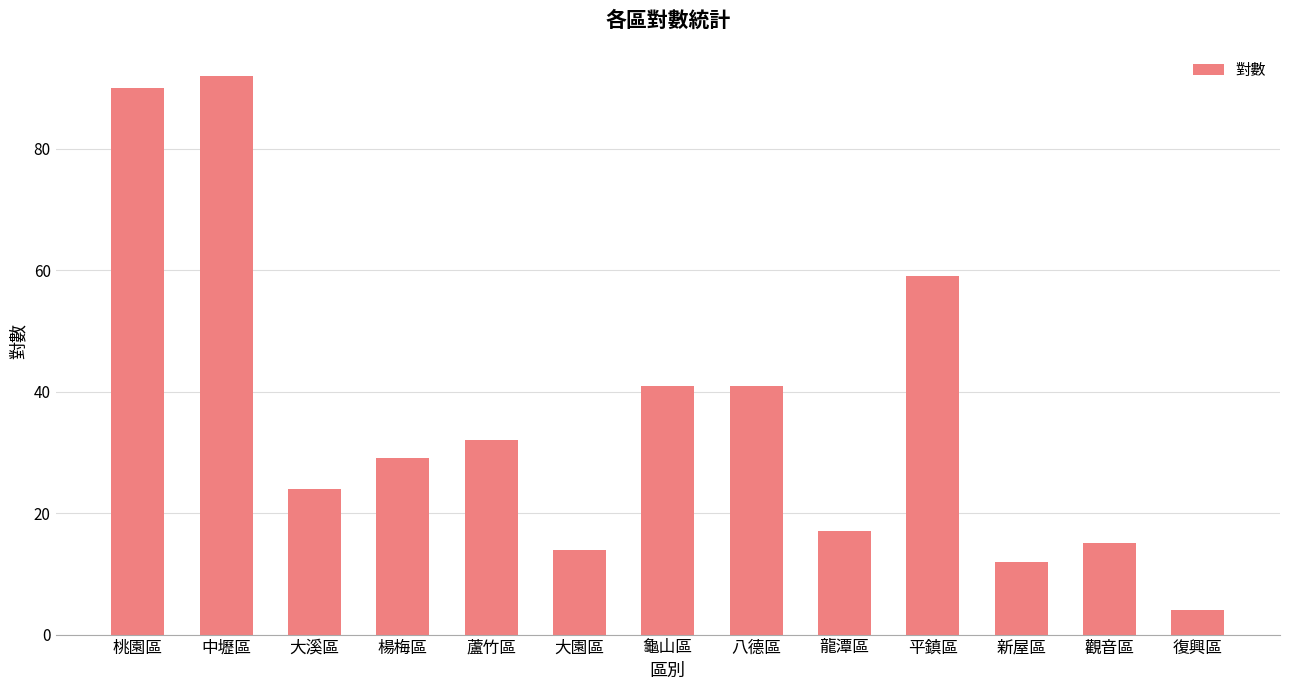

What is the average value?

36